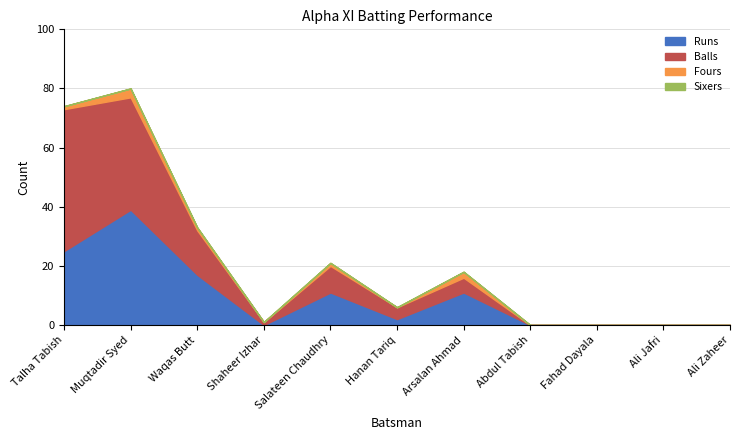

Is it true that Balls equals 70 at Talha Tabish?

False